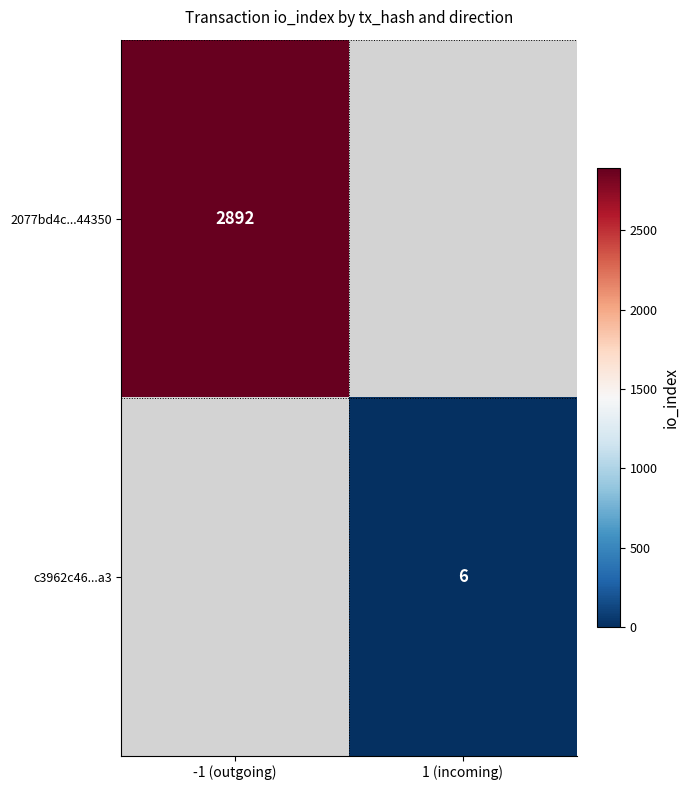

Is it true that c3962c46...a3 equals 1.4 at 1 (incoming)?

False